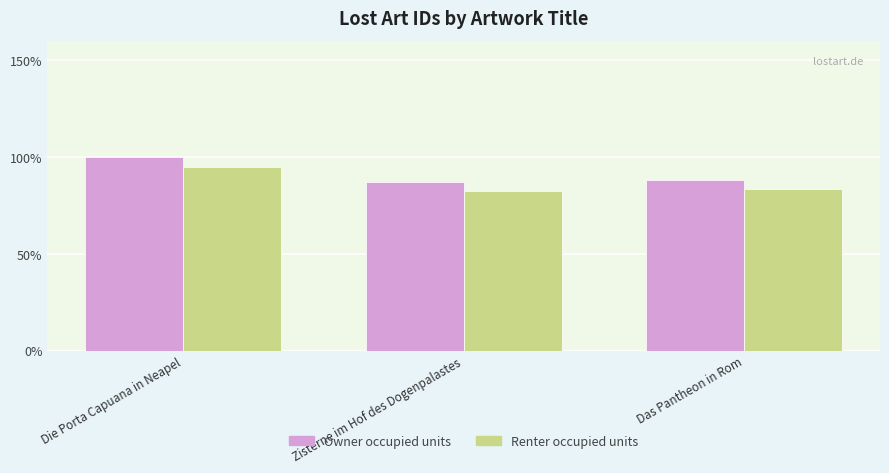

The Owner occupied units series shows 528357.0 at Zisterne im Hof des Dogenpalastes. True or false?

True